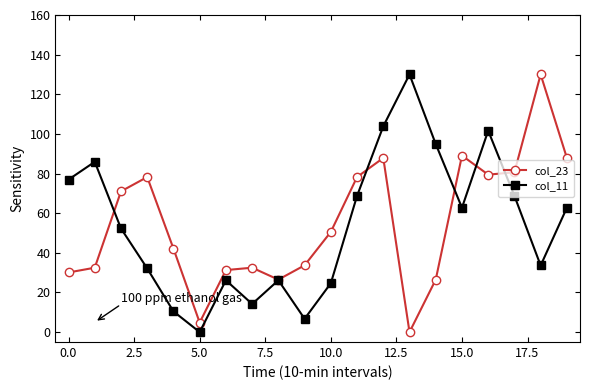

What is the value of the col_23 point at the 1st from the left?

30.1